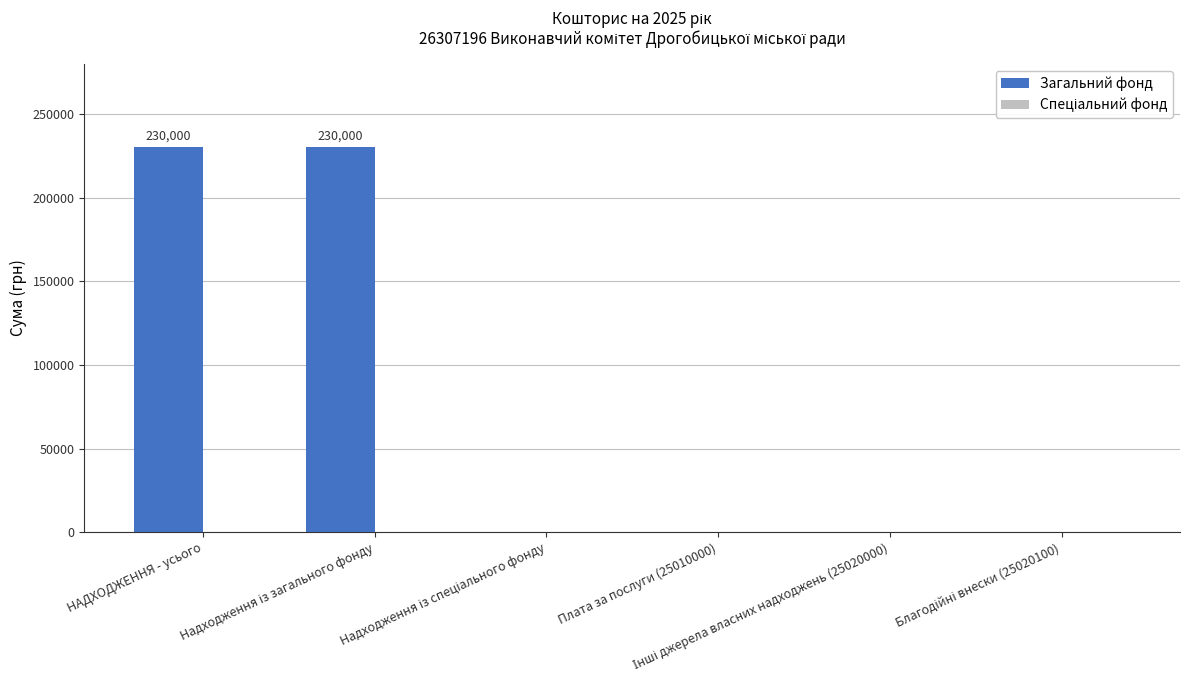

What is the sum of all values?

460000